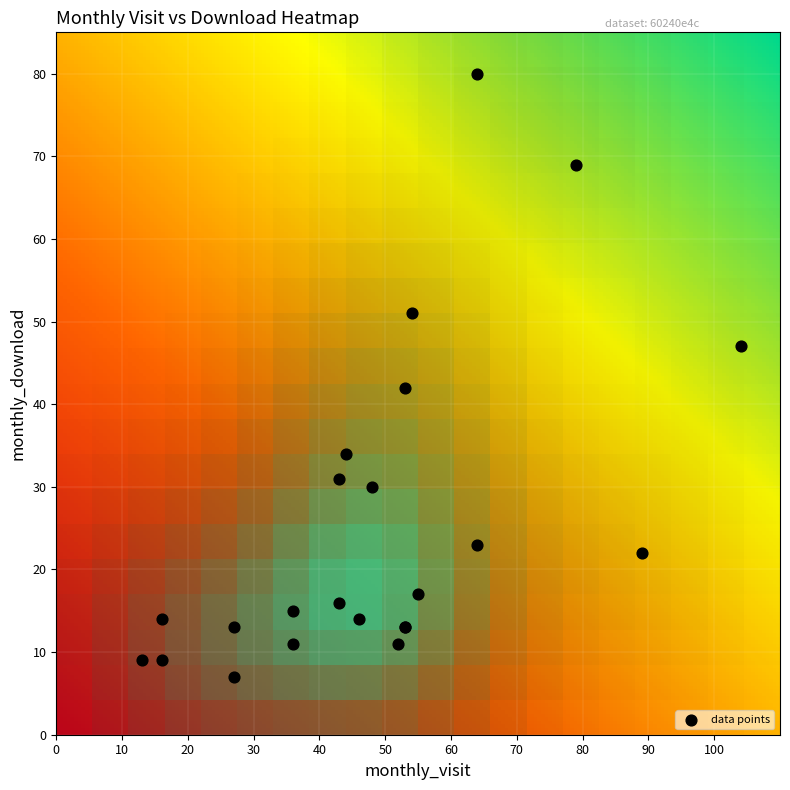

How many values exceed 16?

11